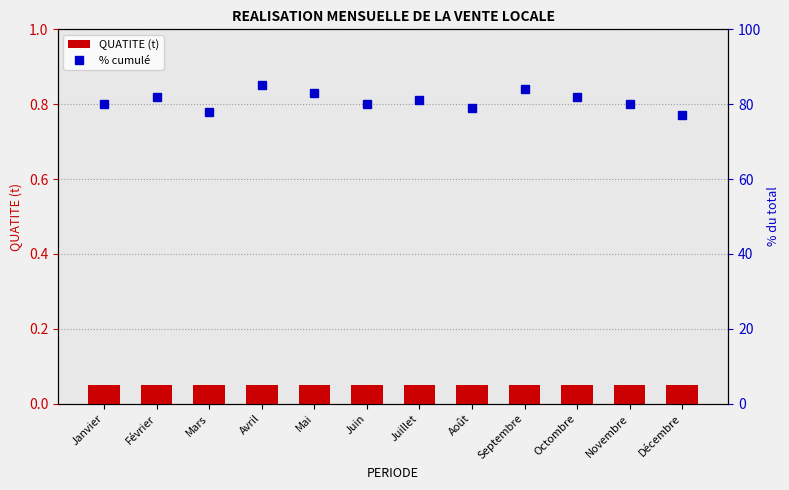

At which label does % cumulé reach its peak?

Avril